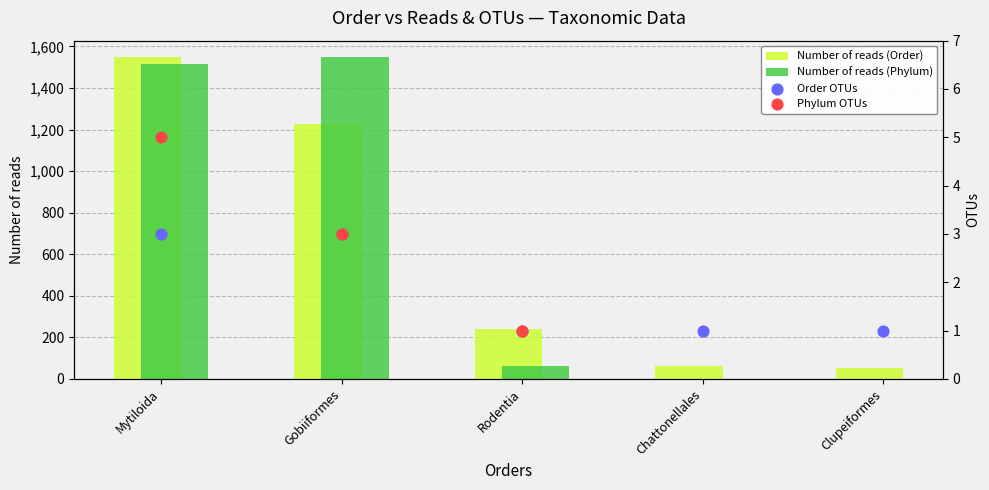

Which series reaches the maximum Y coordinate?

Number of reads (Order)